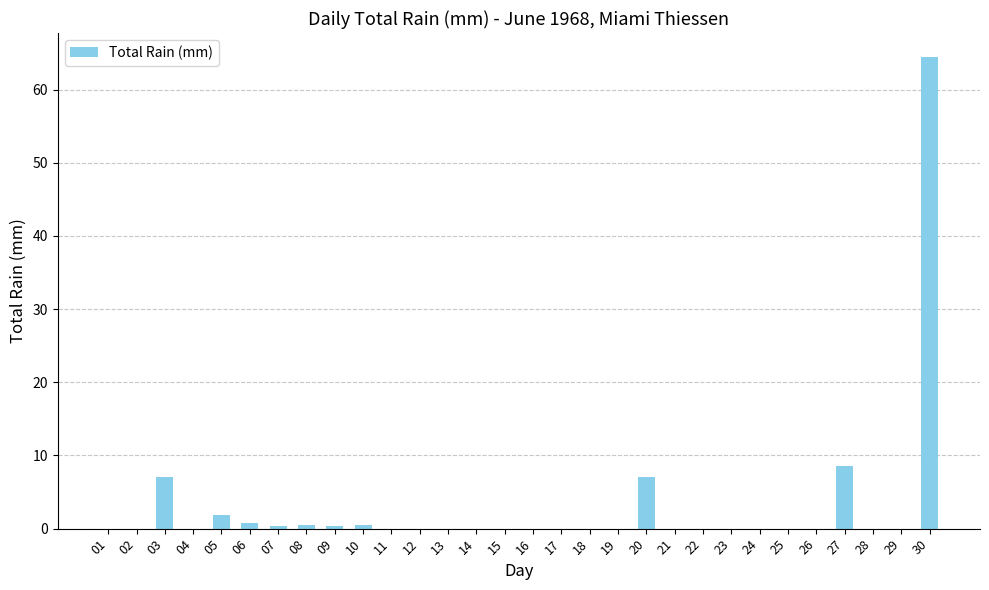

Count the number of data series in this chart.

1